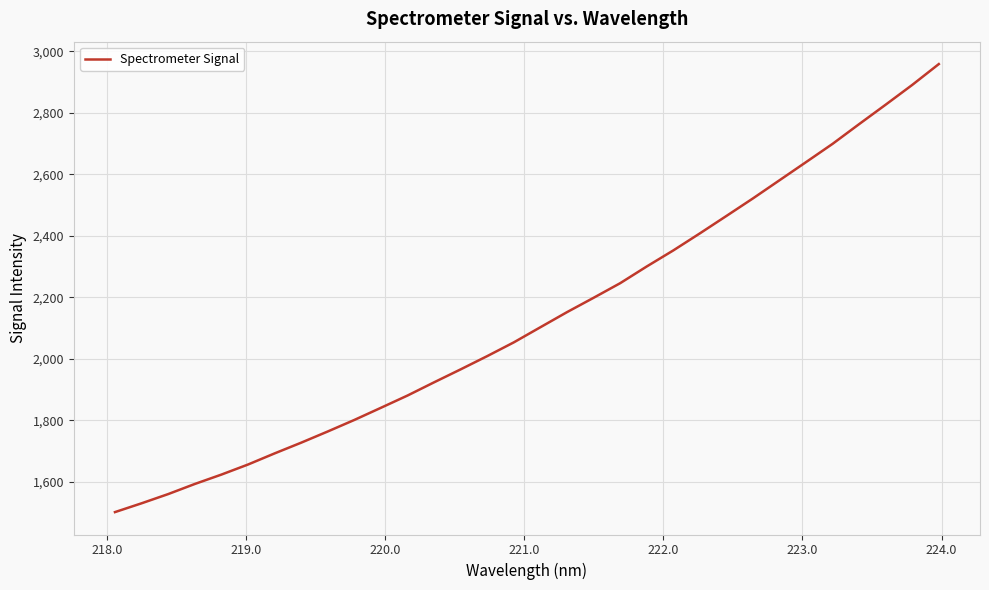

What is the greatest value displayed?

2958.7